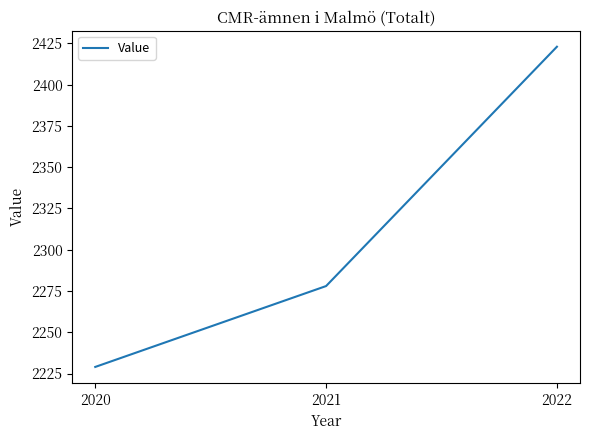

Read the value at 2022, to the nearest 10.

2420